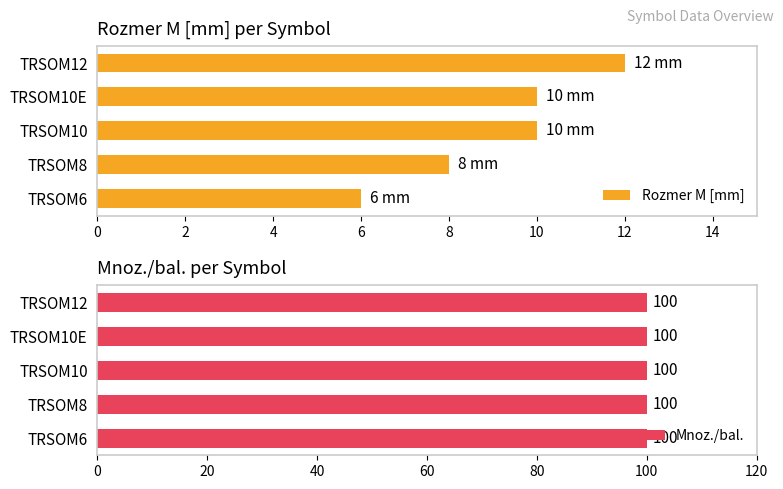

Which category has the lowest value in the Rozmer M [mm] series?

TRSOM6